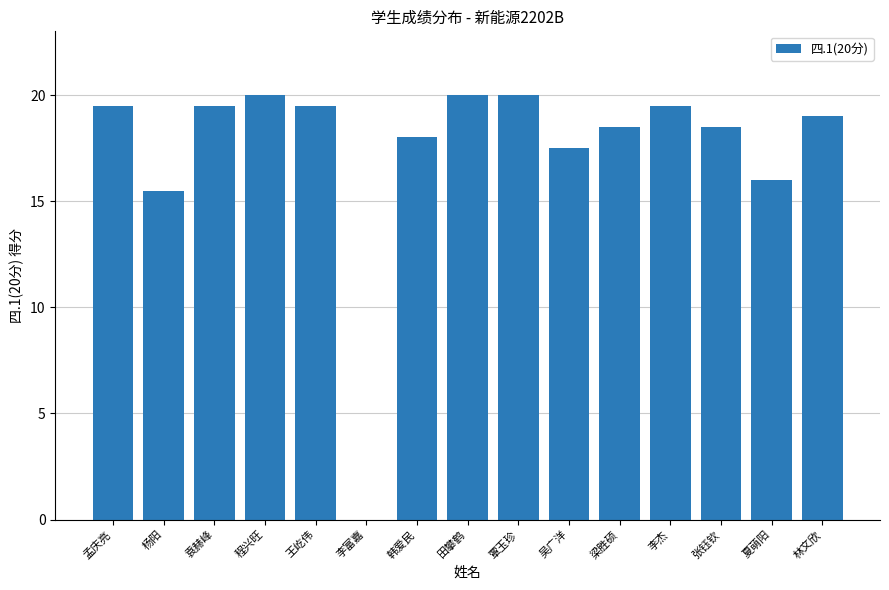

The chart shows a value of 27.0 at 梁胜硕. True or false?

False